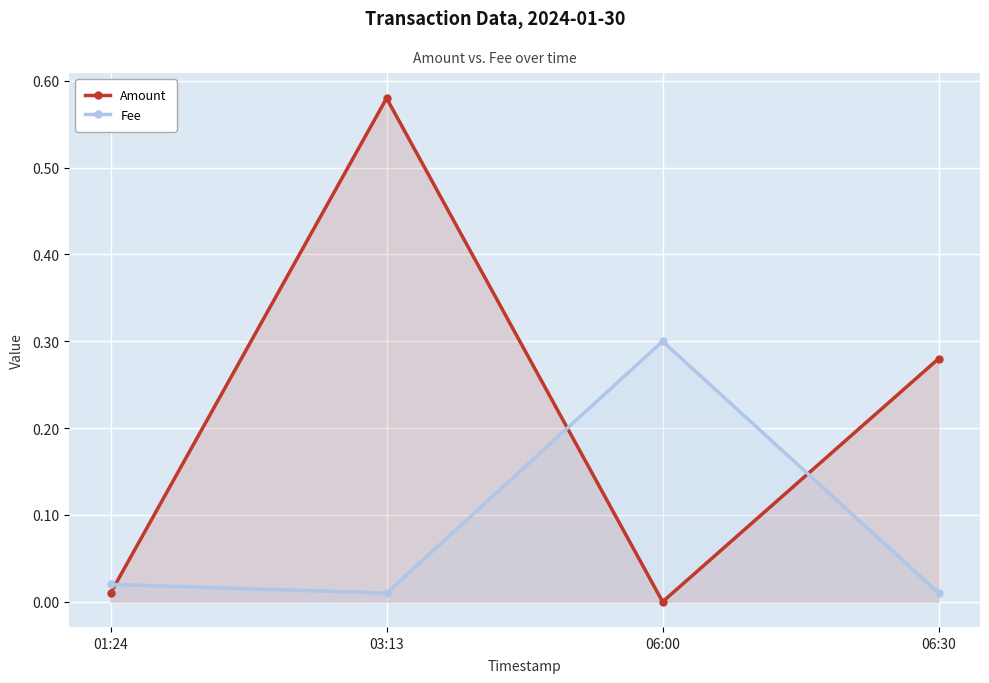

Between which two adjacent categories do Fee and Amount first intersect?

01:24 and 03:13